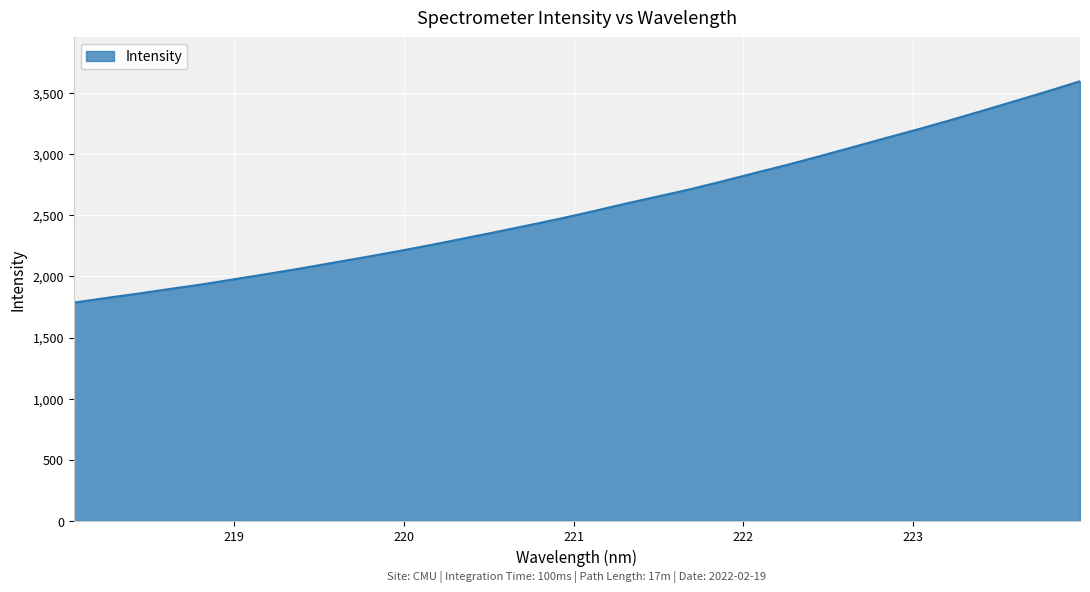

What is the minimum value shown in the chart?

1785.7